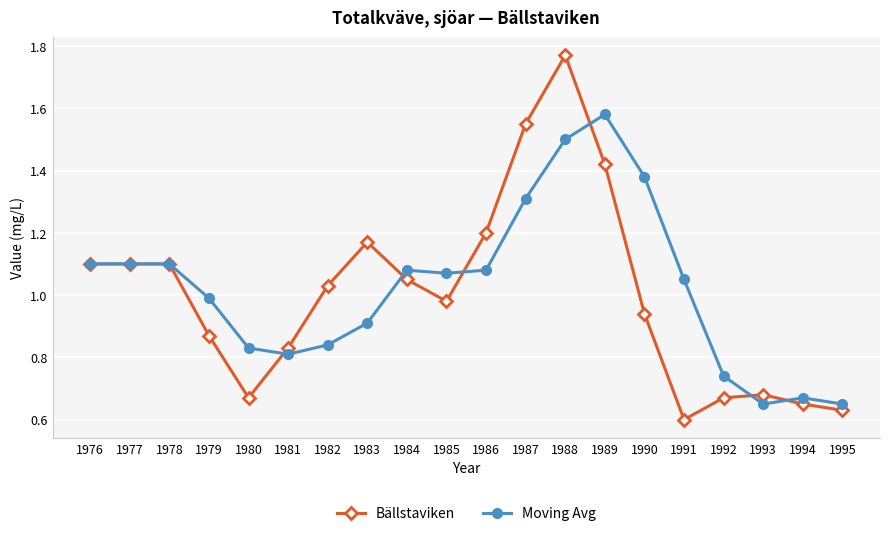

True or false: Bällstaviken has a value of 1.1 at 1981.

False